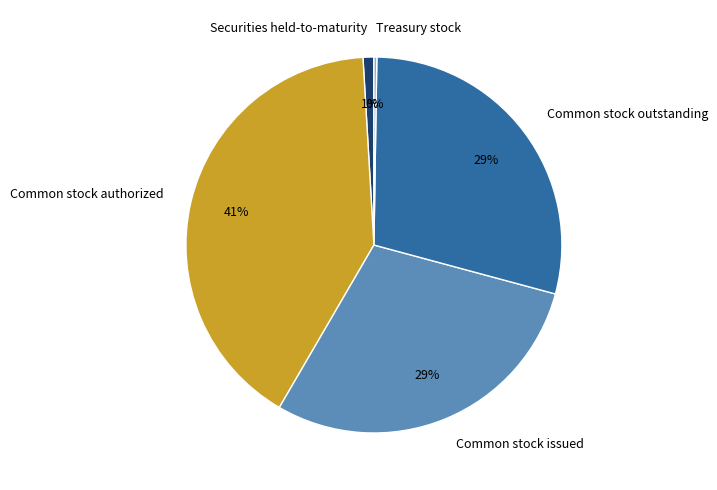

Combined, do Common stock authorized and Common stock issued account for over 50%?

Yes